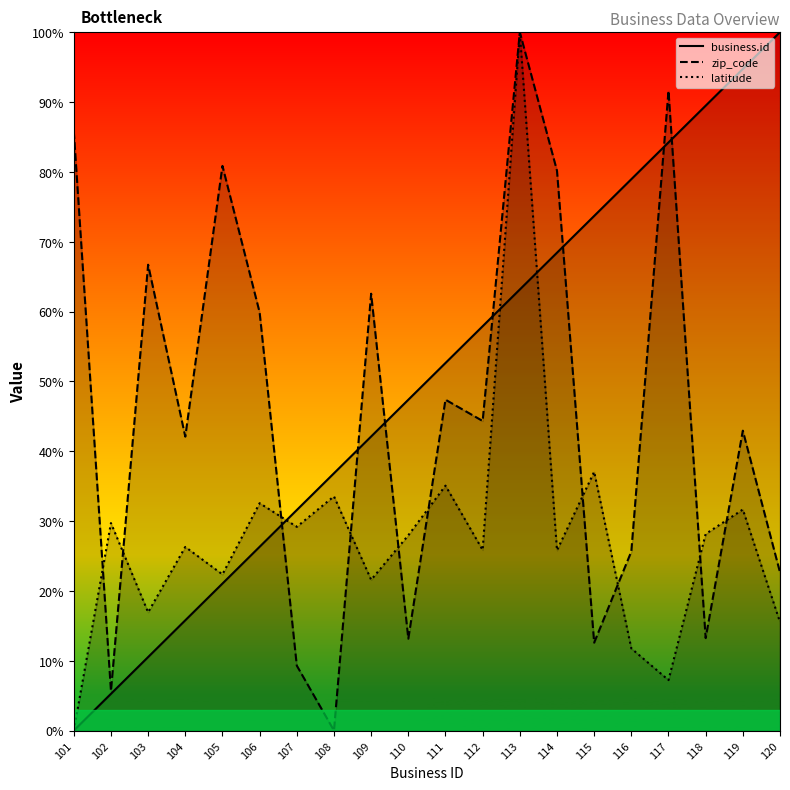

At which category does the chart reach its peak across all series?

120